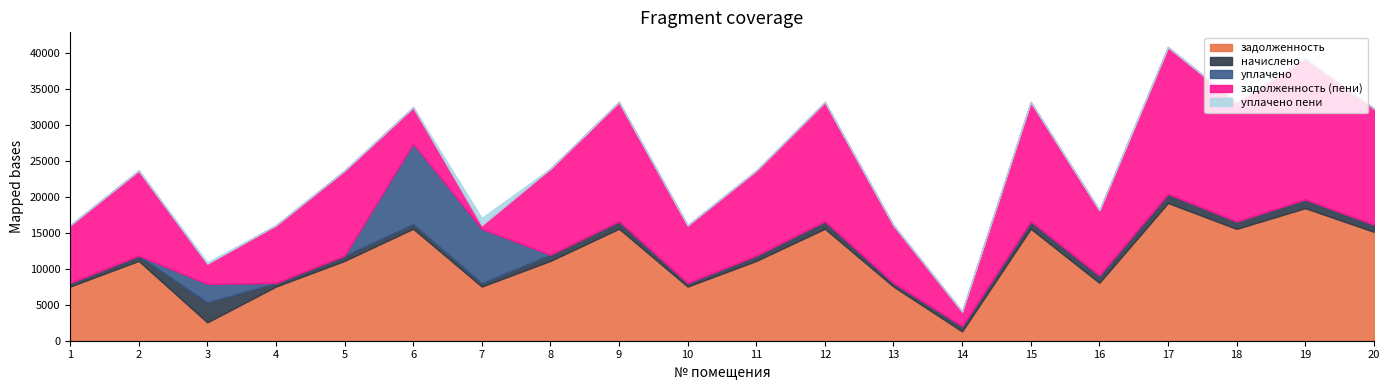

True or false: задолженность (пени) has a value of 4515.7 at 3.

False